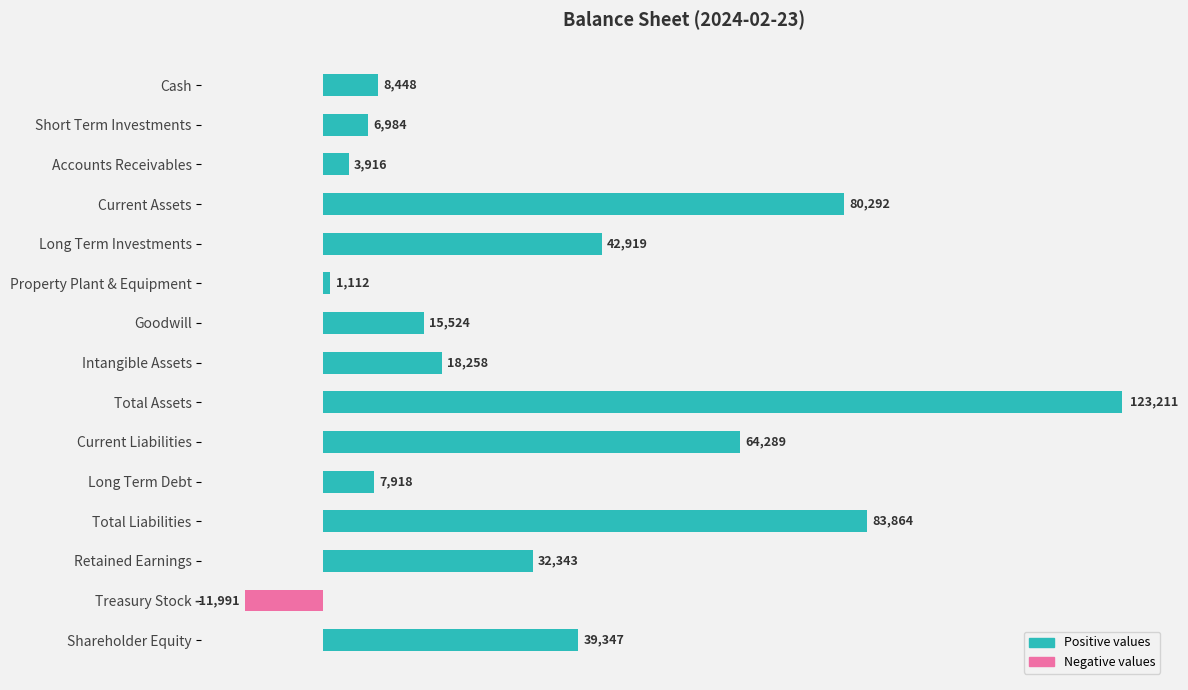

True or false: the data shows 22573 at Long Term Investments.

False